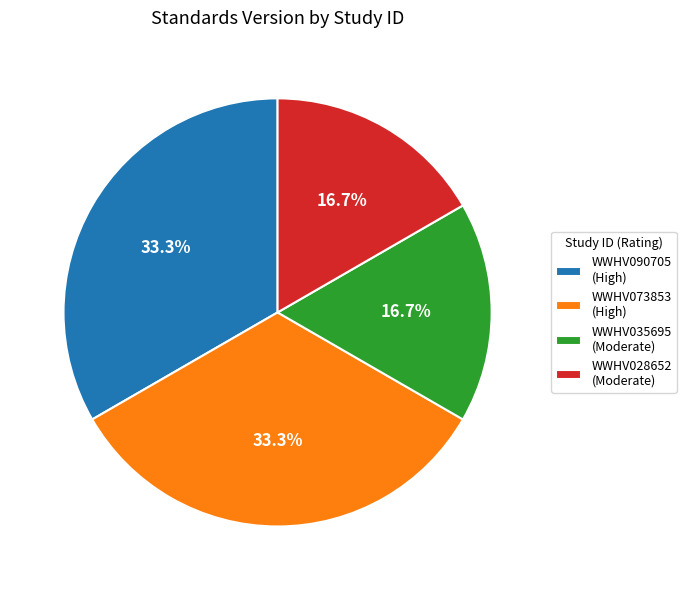

Is there any slice that represents more than half of the pie?

No